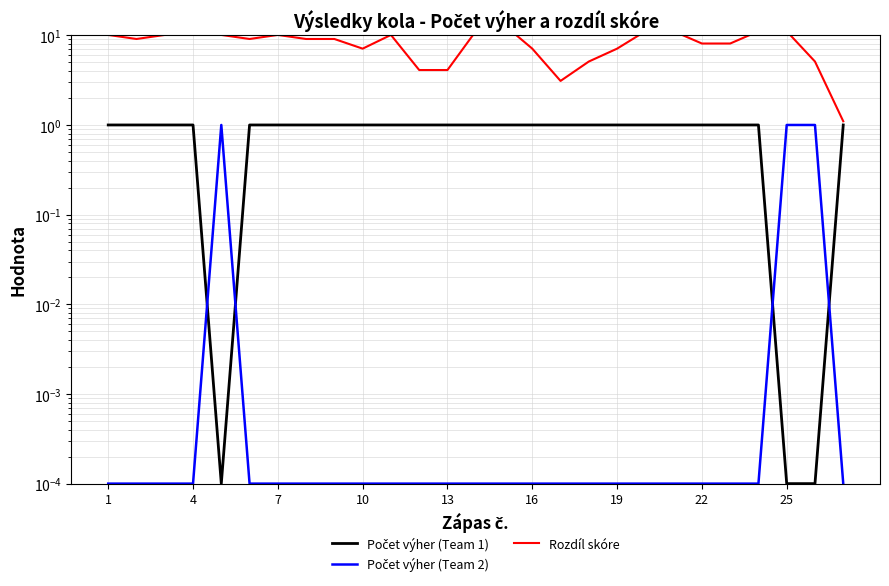

How many data points in Rozdíl skóre are above 9?

16